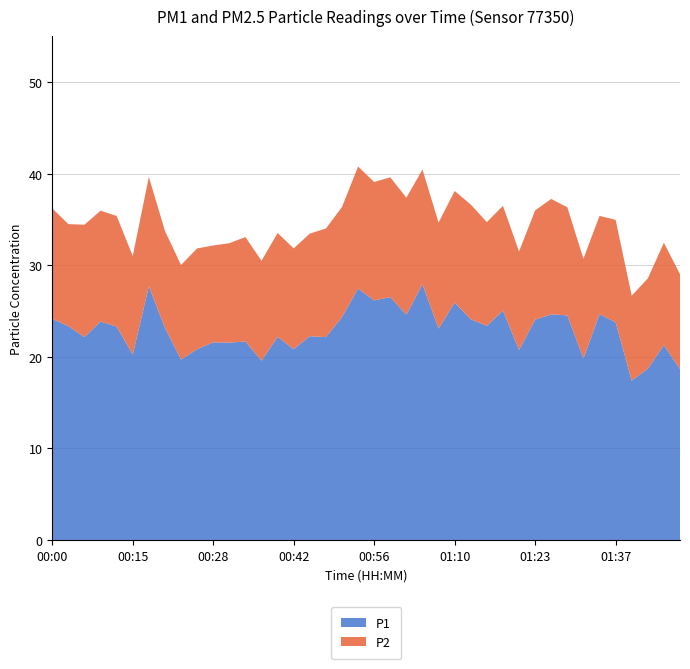

Reading left to right, extract all data points from this chart.

P1: 00:00=24.1	00:03=23.4	00:06=22.1	00:09=23.9	00:12=23.3	00:15=20.2	00:17=27.7	00:20=23.2	00:23=19.7	00:26=20.8	00:28=21.6	00:31=21.6	00:34=21.7	00:37=19.6	00:39=22.2	00:42=20.8	00:45=22.2	00:48=22.1	00:50=24.3	00:53=27.4	00:56=26.1	00:59=26.5	01:01=24.6	01:04=27.9	01:07=23.1	01:10=25.9	01:12=24.1	01:15=23.4	01:18=25.1	01:21=20.8	01:23=24.1	01:26=24.6	01:29=24.5	01:32=19.8	01:34=24.6	01:37=23.8	01:40=17.4	01:43=18.7	01:46=21.3	01:48=18.7
P2: 00:00=12.1	00:03=11.1	00:06=12.3	00:09=12.1	00:12=12.1	00:15=10.8	00:17=11.9	00:20=10.6	00:23=10.3	00:26=11.0	00:28=10.6	00:31=10.8	00:34=11.4	00:37=10.9	00:39=11.3	00:42=11.0	00:45=11.2	00:48=11.8	00:50=12.0	00:53=13.3	00:56=12.9	00:59=13.1	01:01=12.8	01:04=12.5	01:07=11.6	01:10=12.2	01:12=12.5	01:15=11.3	01:18=11.4	01:21=10.8	01:23=11.9	01:26=12.6	01:29=11.8	01:32=10.9	01:34=10.7	01:37=11.2	01:40=9.3	01:43=9.8	01:46=11.2	01:48=10.3